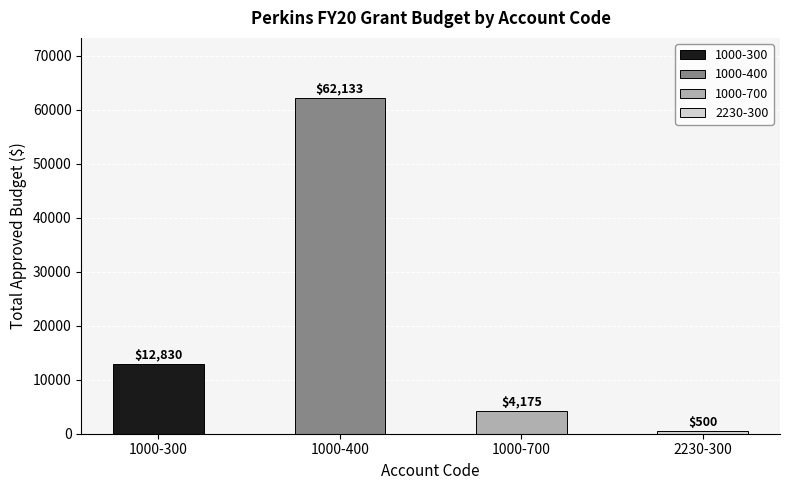

Which has a higher value, 1000-400 or 1000-300?

1000-400